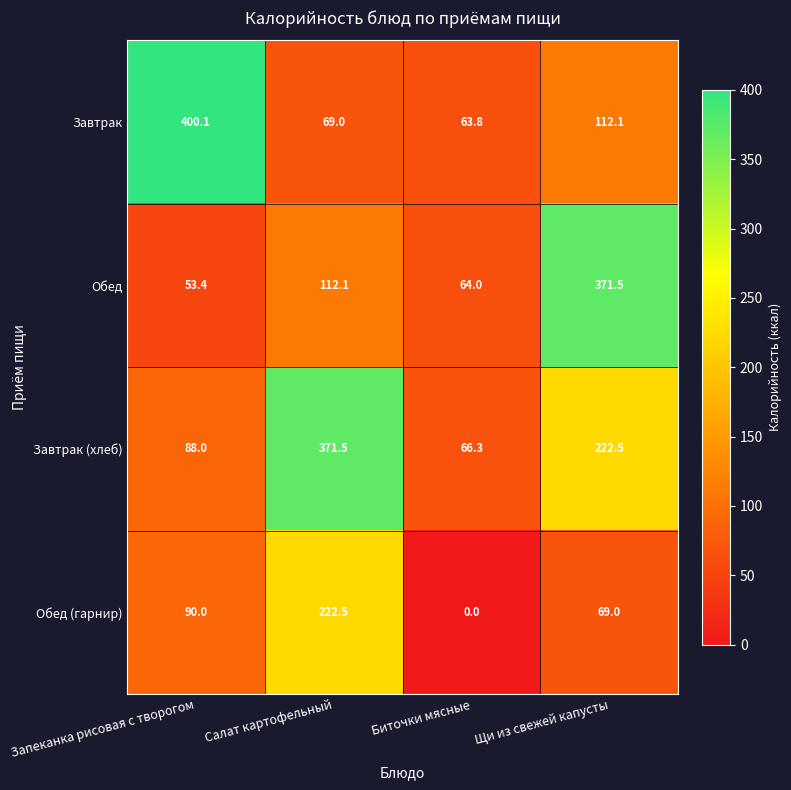

What is the approximate value of Завтрак at Салат картофельный?

69.0